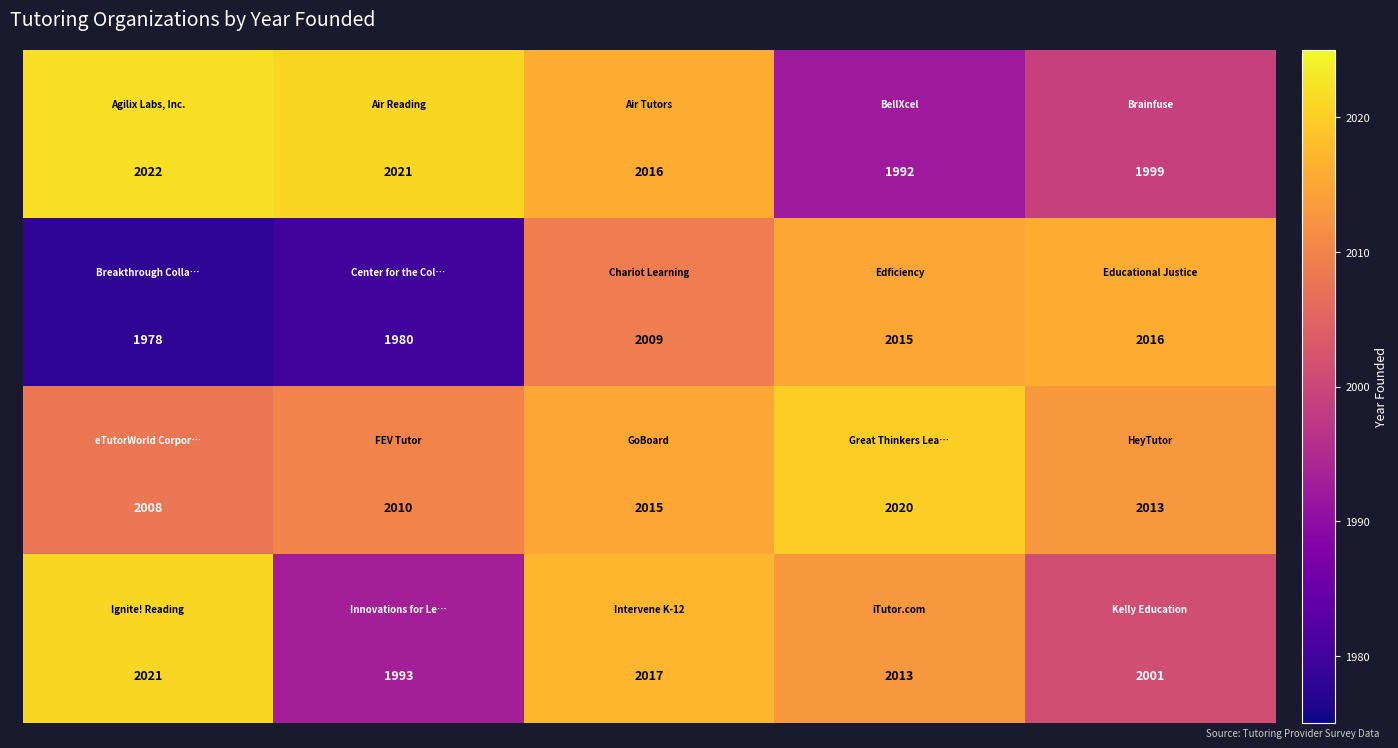

How many categories are shown in the chart?

5